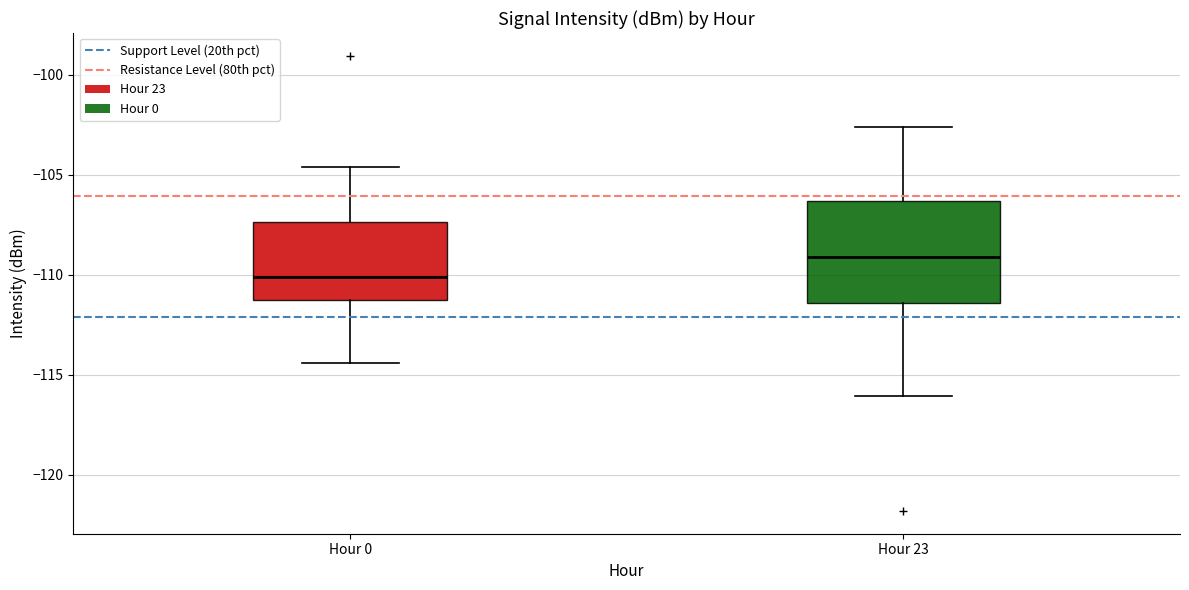

Reading left to right, read every box against the y-axis: the position of its median line, the range the box covers, and the ends of its whiskers. The values are not printed on the chart, so give them approximately, as read against the axis.

Hour 0: median -110.0, box -111.5 to -107.5, whiskers -114.5 to -104.5
Hour 23: median -109.0, box -111.5 to -106.5, whiskers -116.0 to -102.5